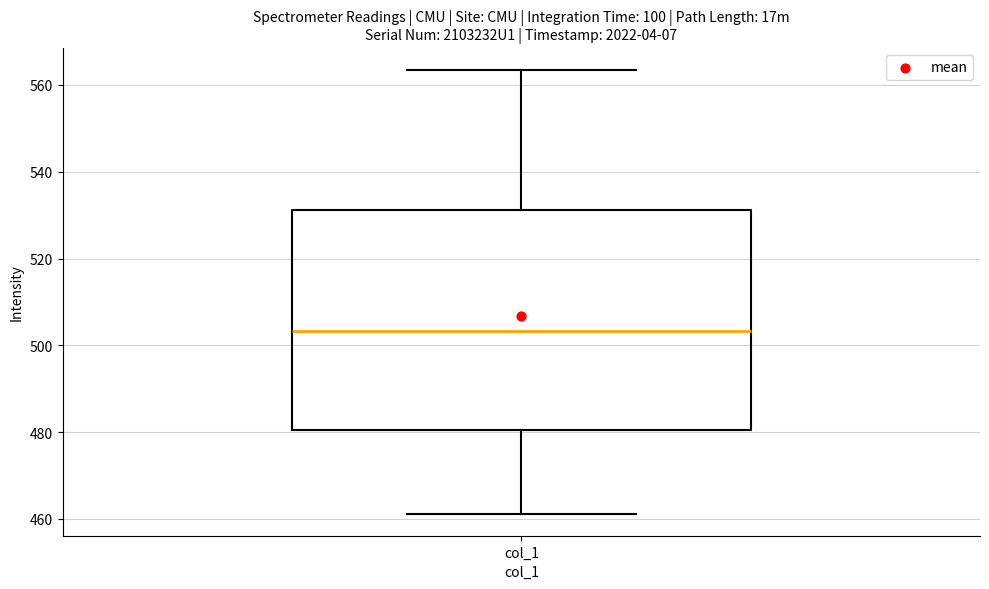

Where does the median line of the box for col_1 sit on the y-axis? The values are not printed on the chart, so give them approximately, as read against the axis.

504